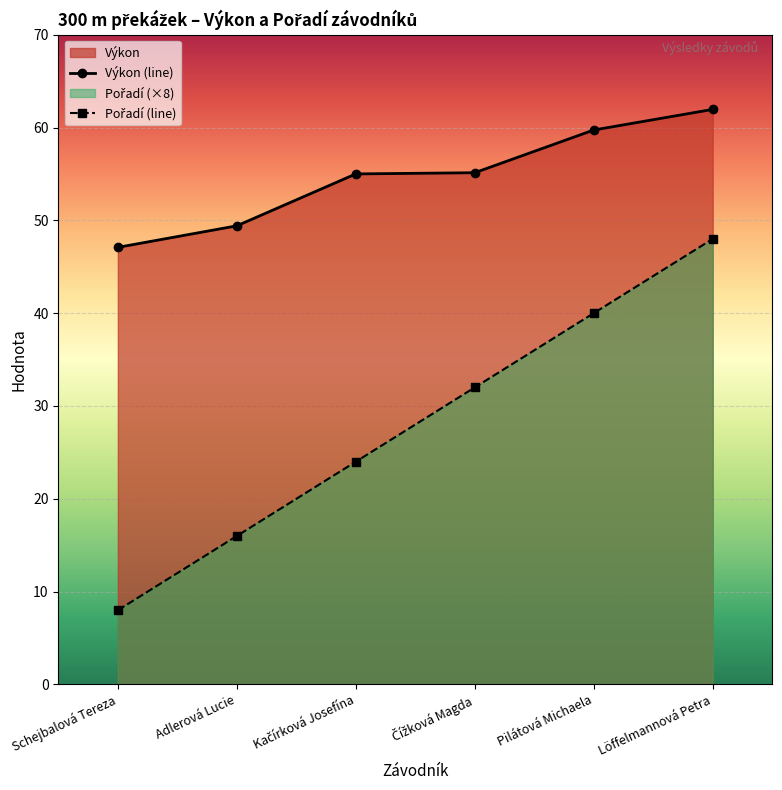

What is the total value across all series at Kačírková Josefína?

79.0